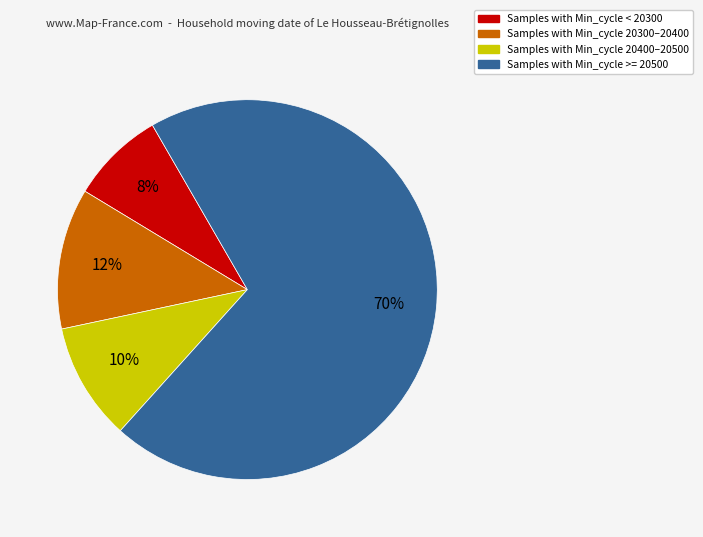

To the nearest percent, what is the average slice percentage?

25%